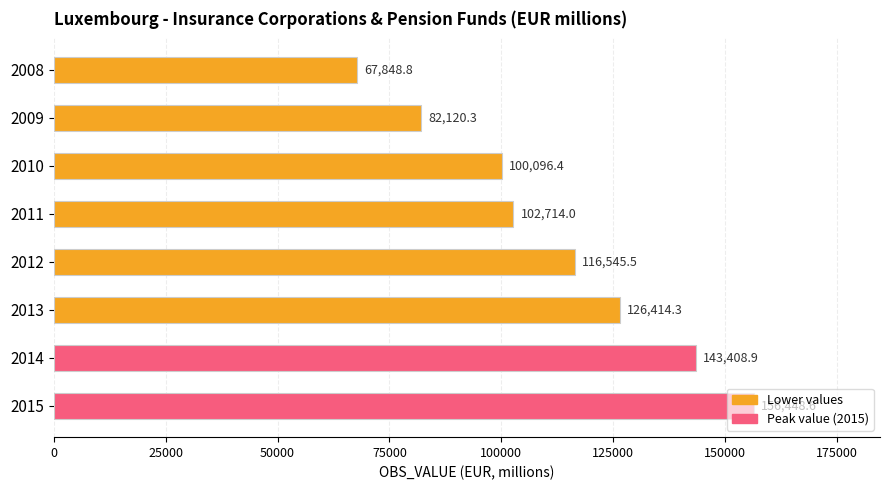

The value at 2009 is 36757.5. True or false?

False